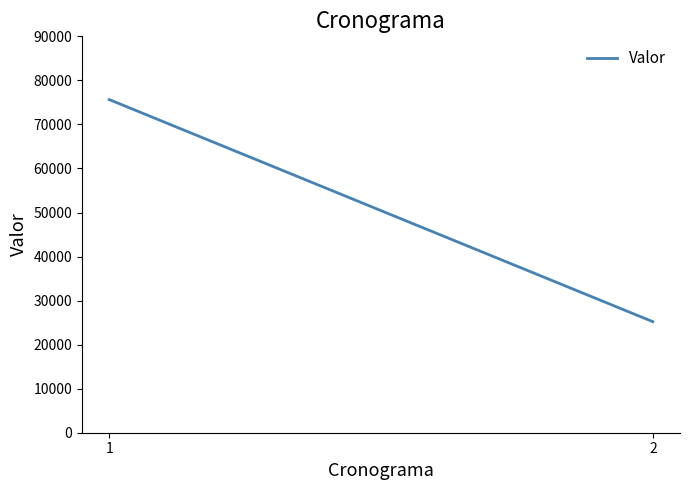

How many lines are shown in the chart?

1